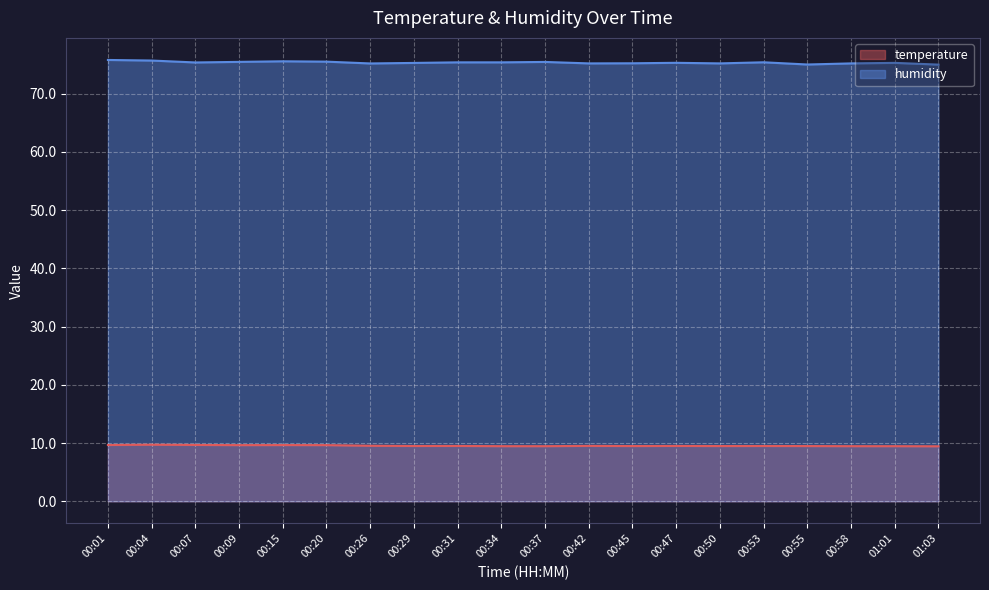

Which series has the largest total across all categories?

humidity